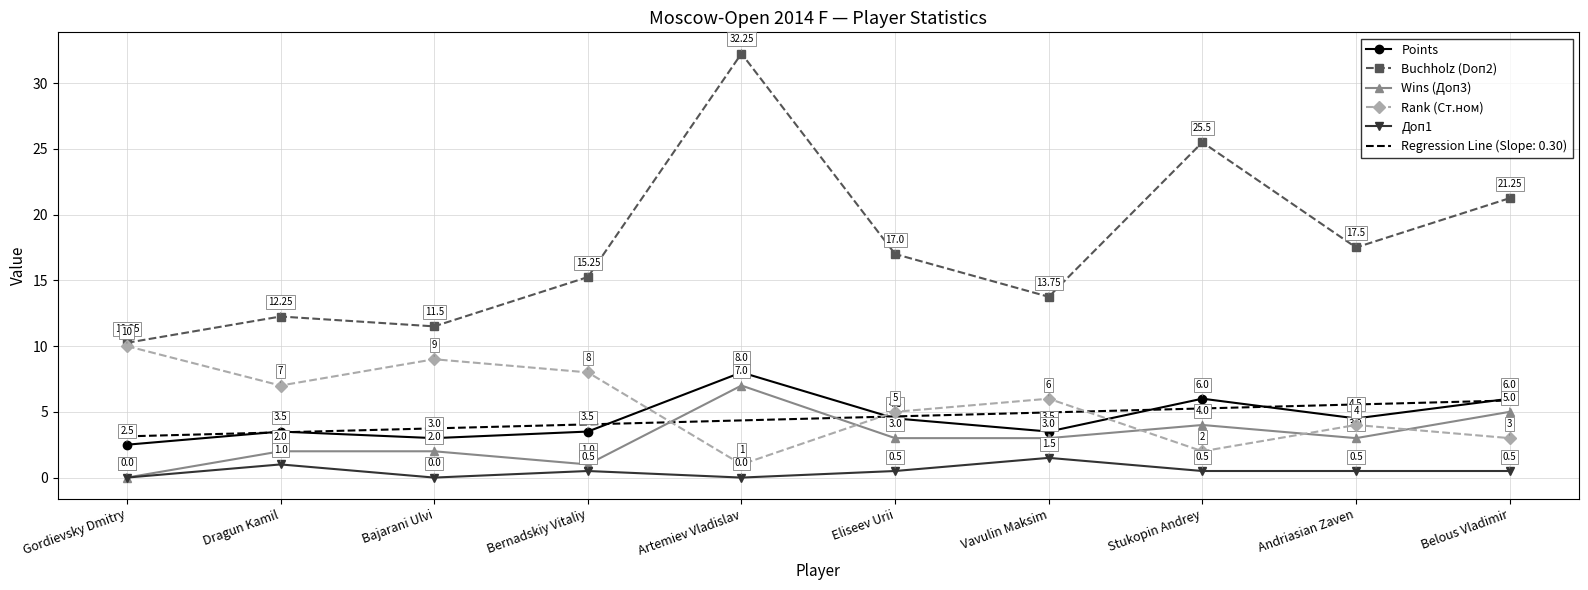

Where does the Points series first go above 4?

Artemiev Vladislav